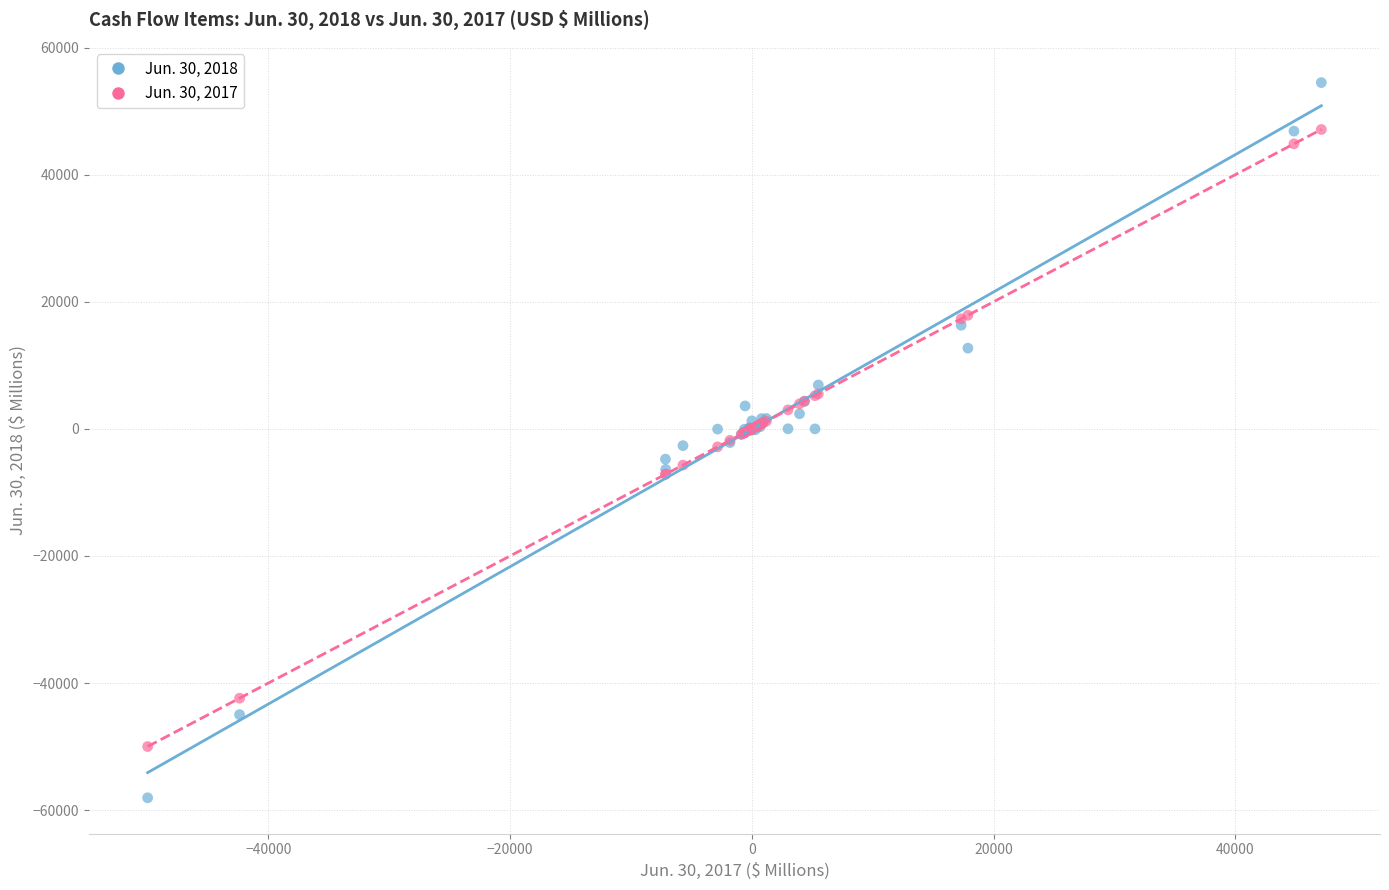

Which series contains the lowest Y value?

Jun. 30, 2018